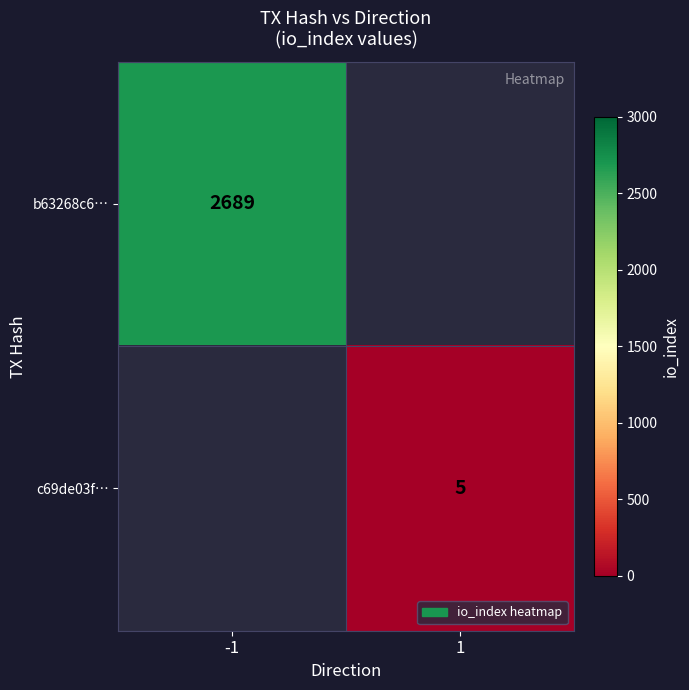

The c69de03f… series shows 5 at 1. True or false?

True